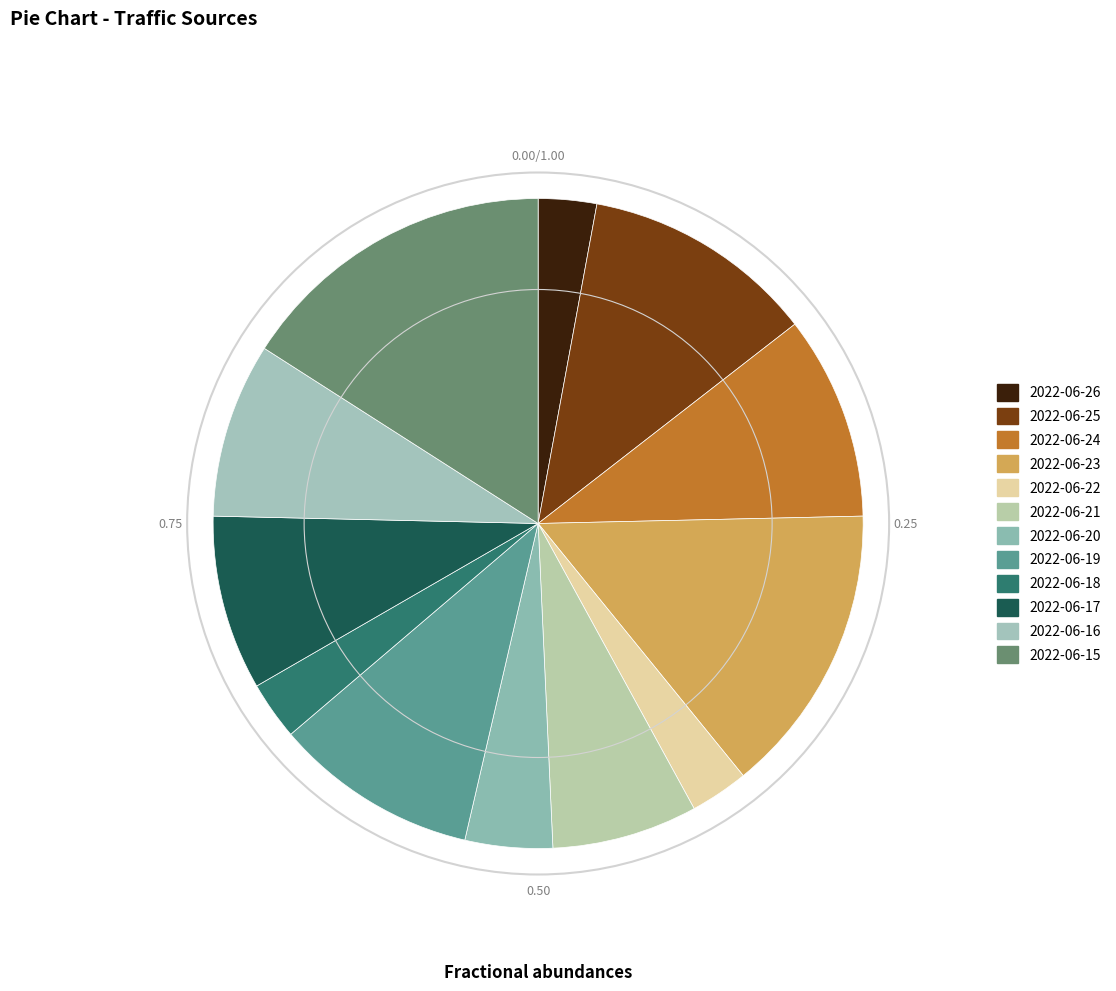

Do 2022-06-18 and 2022-06-21 together represent more than half of the pie?

No